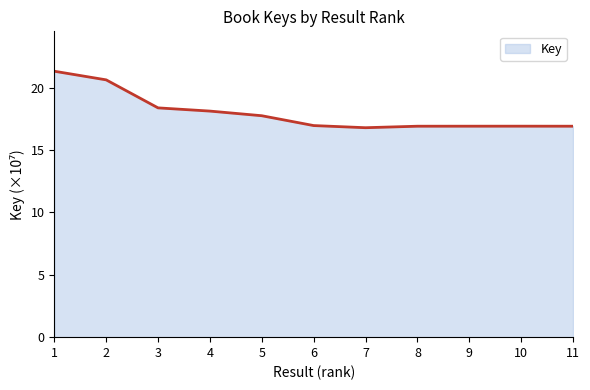

The chart shows a value of 21.3 at 1. True or false?

True